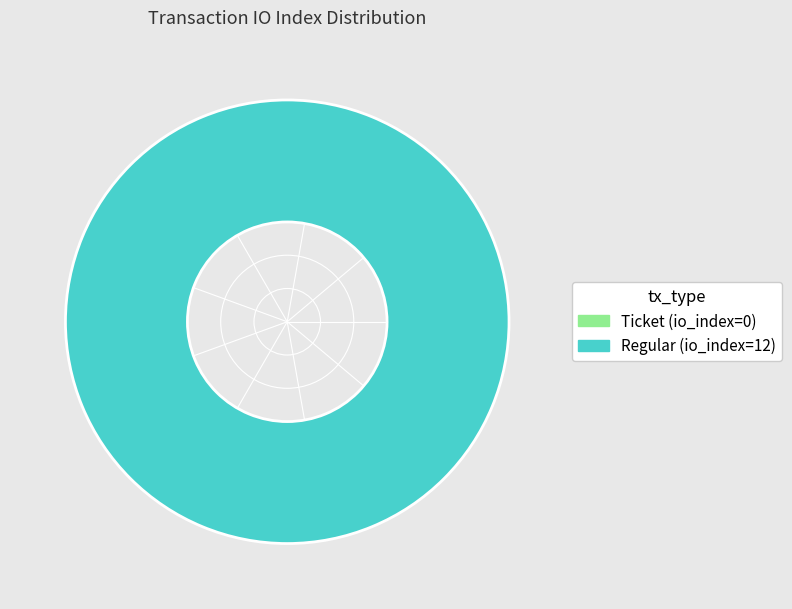

Combined, do Regular (io_index=12) and Ticket (io_index=0) account for over 50%?

Yes